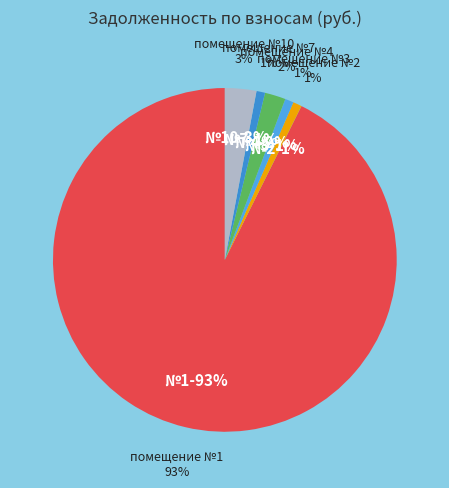

What is the total percentage of 9 and 7?

0.8%